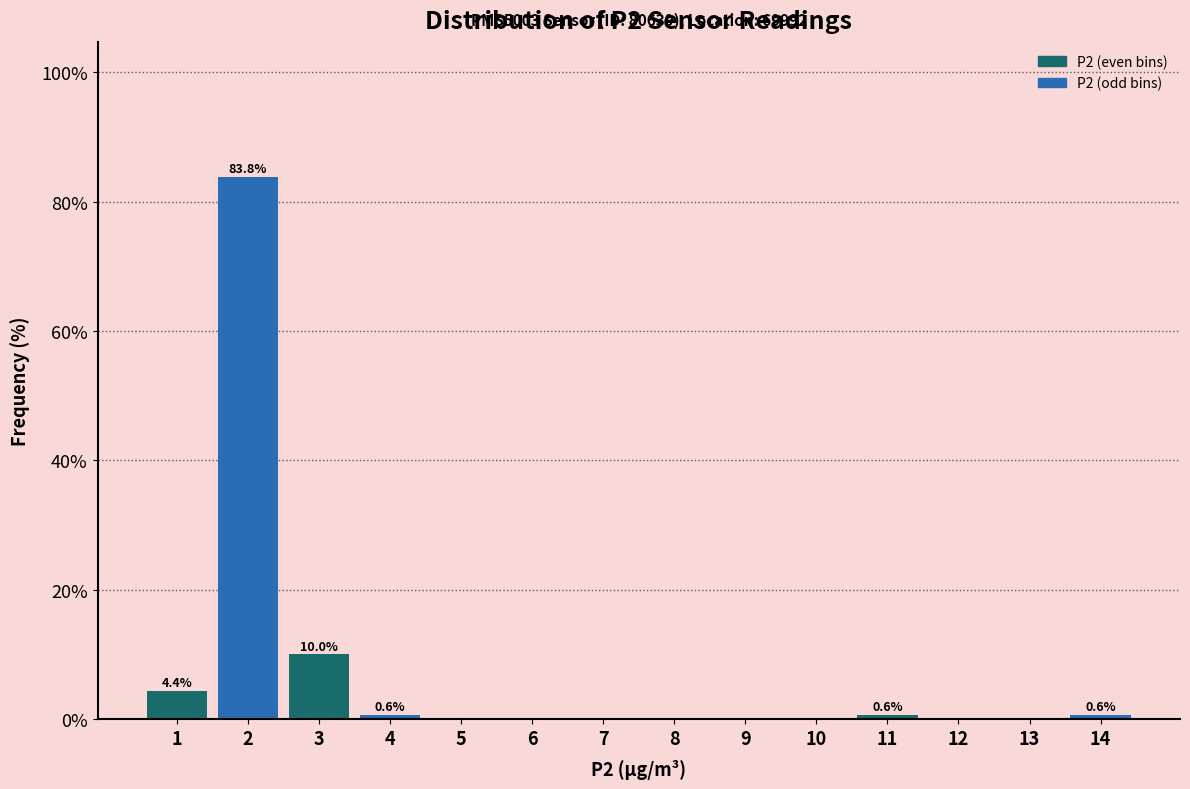

Over which range of the x-axis is the bar tallest?

1.5 to 2.5